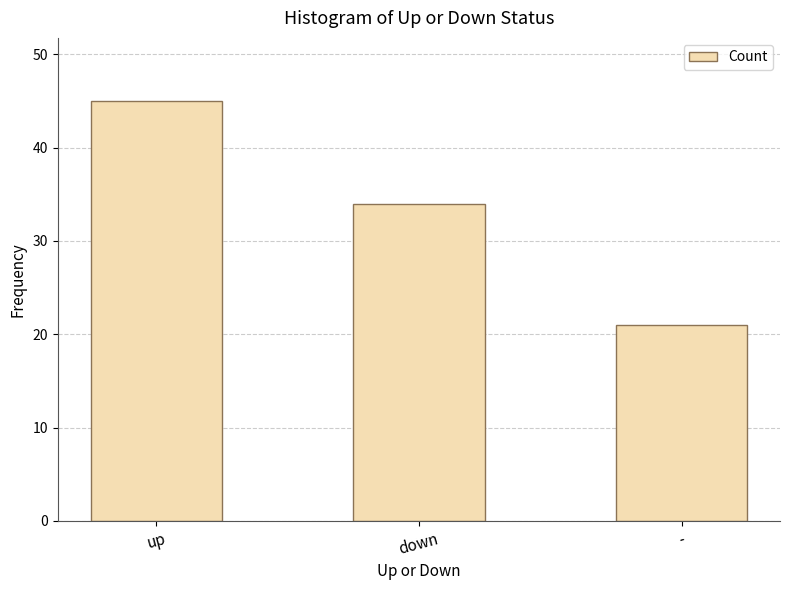

What is the difference between the maximum and minimum values?

24